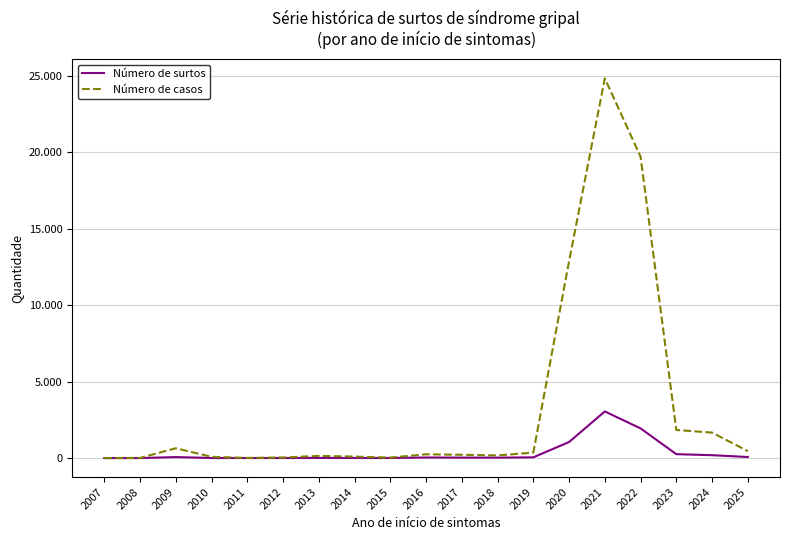

Is this an area chart (filled region under the line)?

No